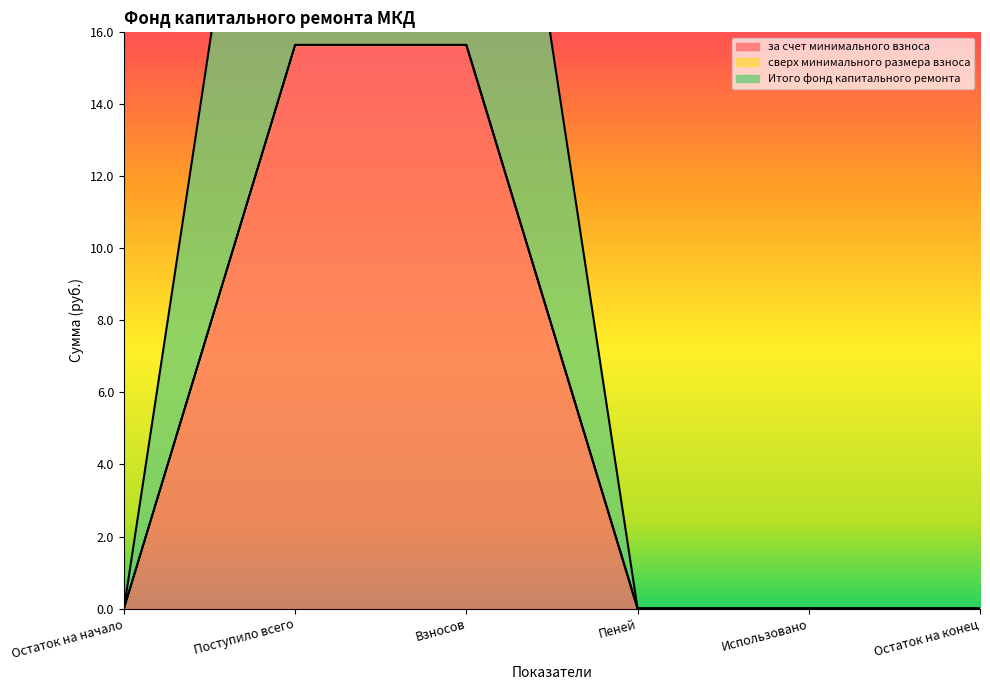

Which category has the highest value in the за счет минимального взноса series?

Поступило всего